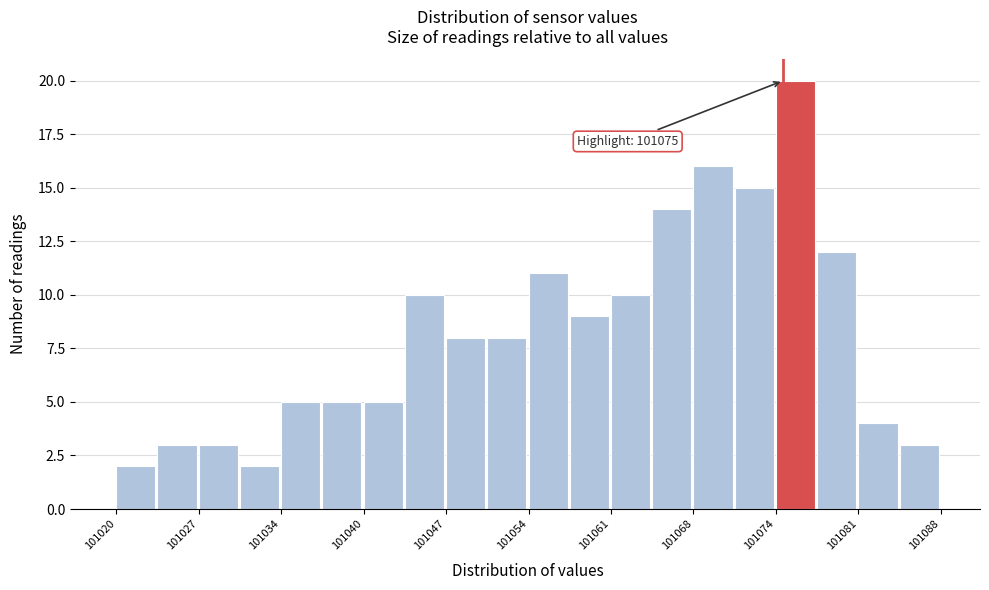

Around what value on the x-axis is the tallest bar? Give the approximate position of its centre, as read against the axis.

101076